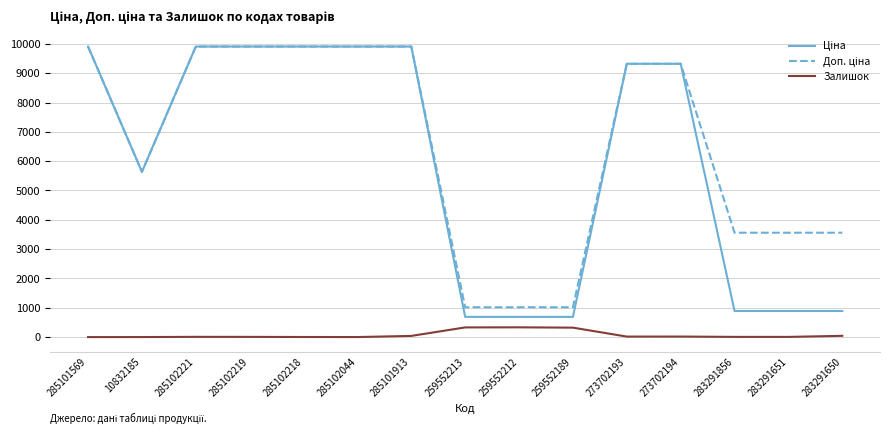

True or false: Залишок has a value of 7.0 at 283291856.

True